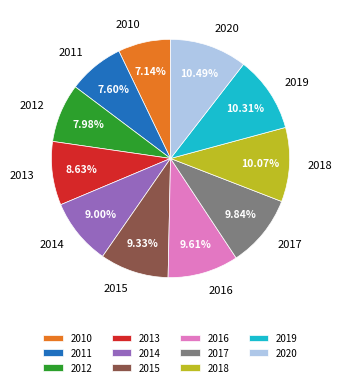

What percentage is NOT represented by 2011?

92.4%